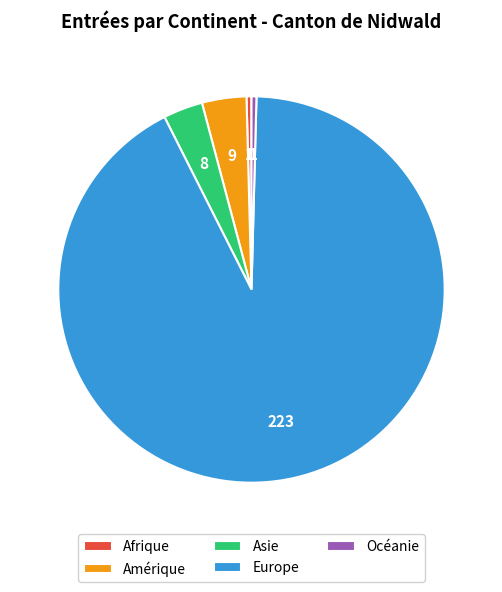

Approximately how many times larger is the value at Afrique compared to Amérique?

0.1